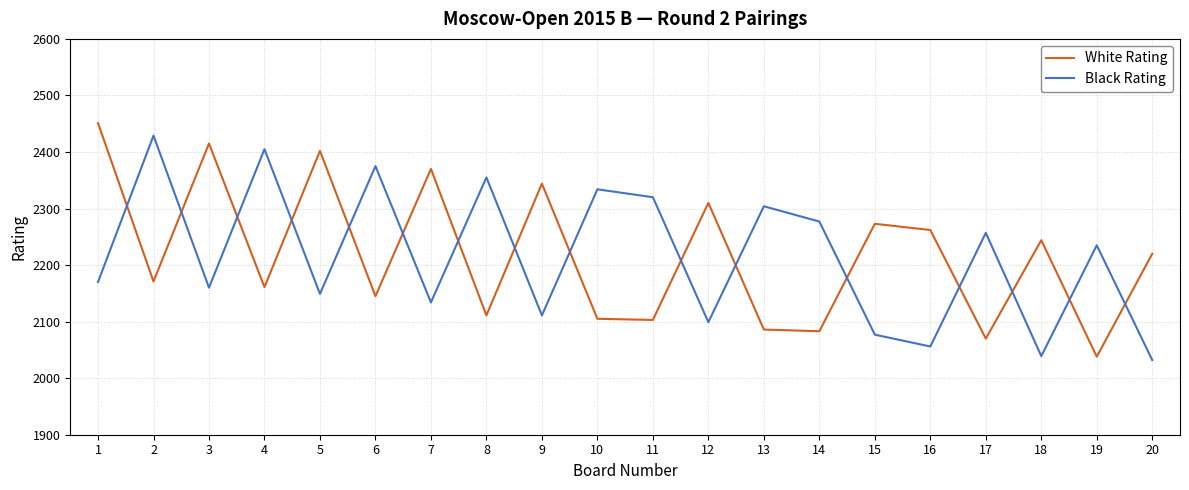

What is the maximum value shown in the chart?

2451